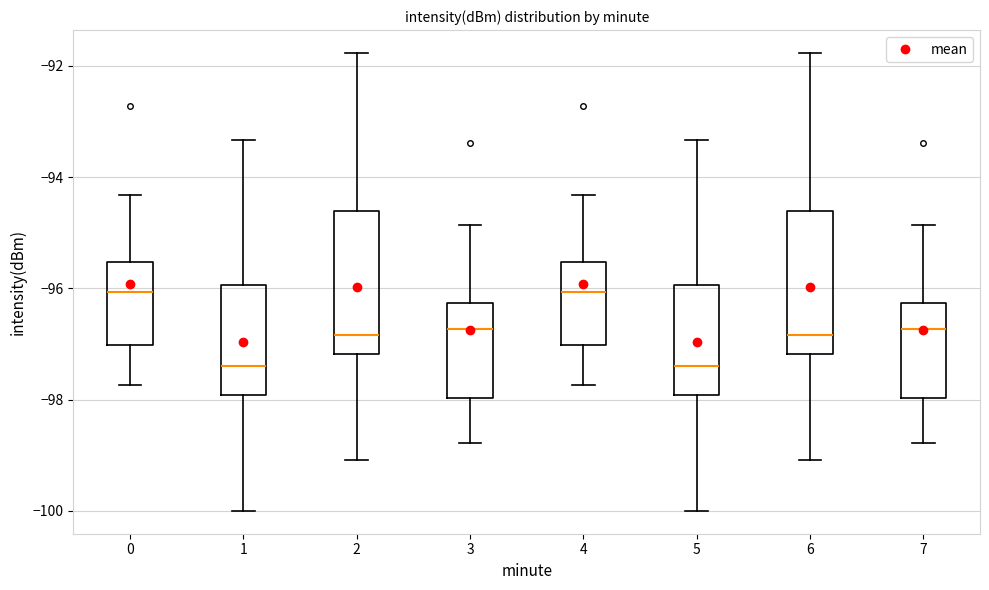

Where is the upper edge of the box at x = 6 on the y-axis? The values are not printed on the chart, so give them approximately, as read against the axis.

-94.6